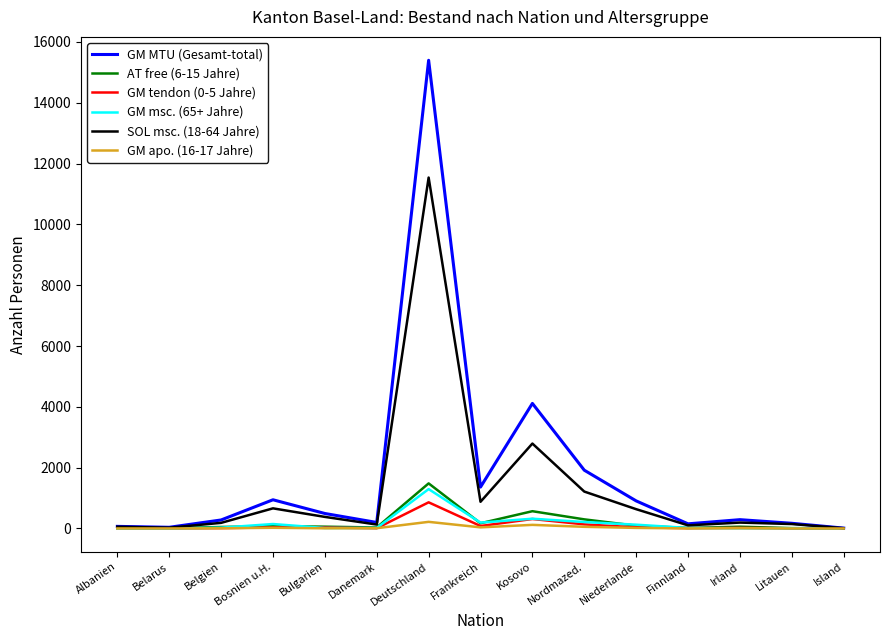

How many lines are shown in the chart?

6